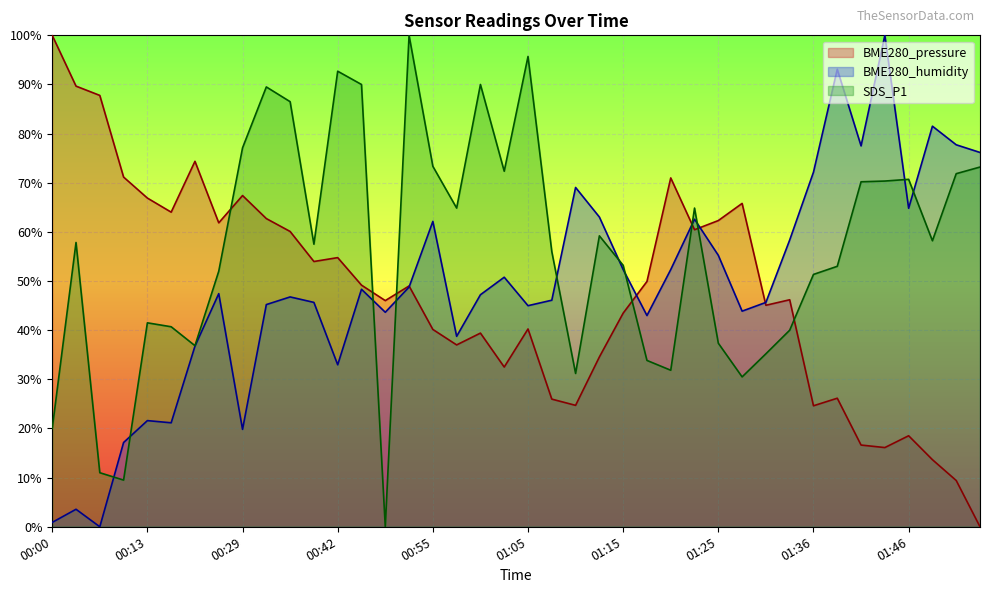

How many data points in BME280_humidity are above 47?

21